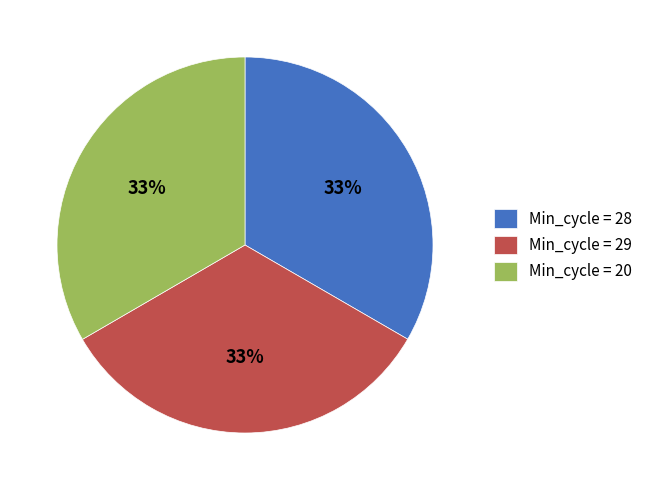

Is there a majority slice in this chart?

No